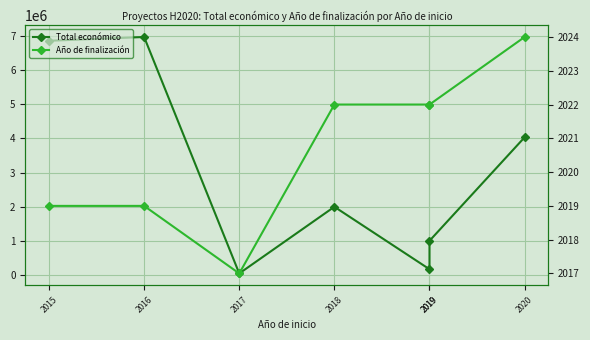

Reading right to left, list all the values displayed in this chart.

Total económico: 2020=4029238	2019=1003835	2019=172932	2018=1998299	2017=50000	2016=6960293	2015=6850000
Año de finalización: 2020=2024	2019=2022	2019=2022	2018=2022	2017=2017	2016=2019	2015=2019